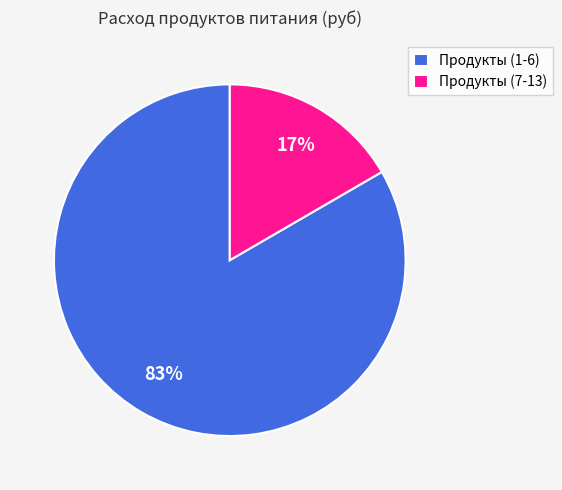

Rank the categories by value from lowest to highest.

Продукты (7-13), Продукты (1-6)